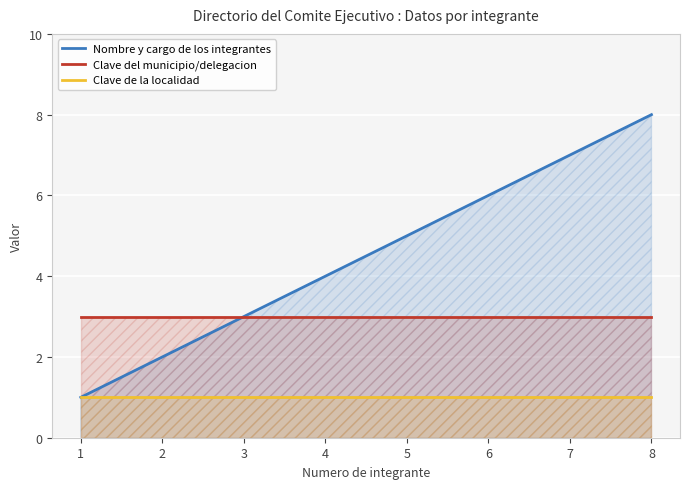

At which category is the sum across all series the highest?

8